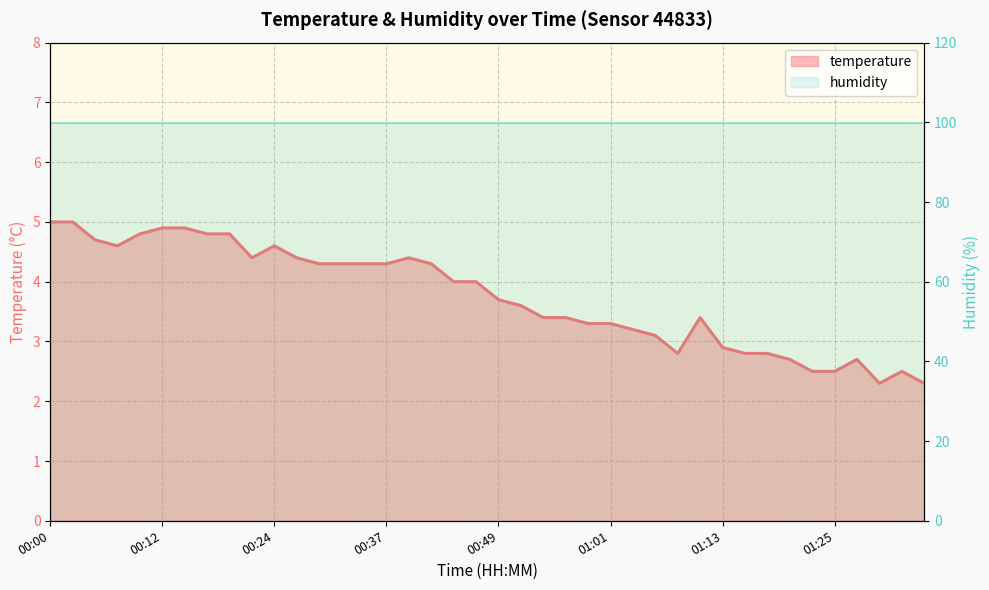

Rank the categories by value from lowest to highest.

01:30, 01:35, 01:23, 01:25, 01:33, 01:21, 01:28, 01:08, 01:16, 01:18, 01:13, 01:06, 01:04, 00:59, 01:01, 00:54, 00:56, 01:11, 00:51, 00:49, 00:44, 00:47, 00:29, 00:32, 00:34, 00:37, 00:42, 00:22, 00:27, 00:39, 00:07, 00:24, 00:05, 00:10, 00:17, 00:20, 00:12, 00:15, 00:00, 00:02